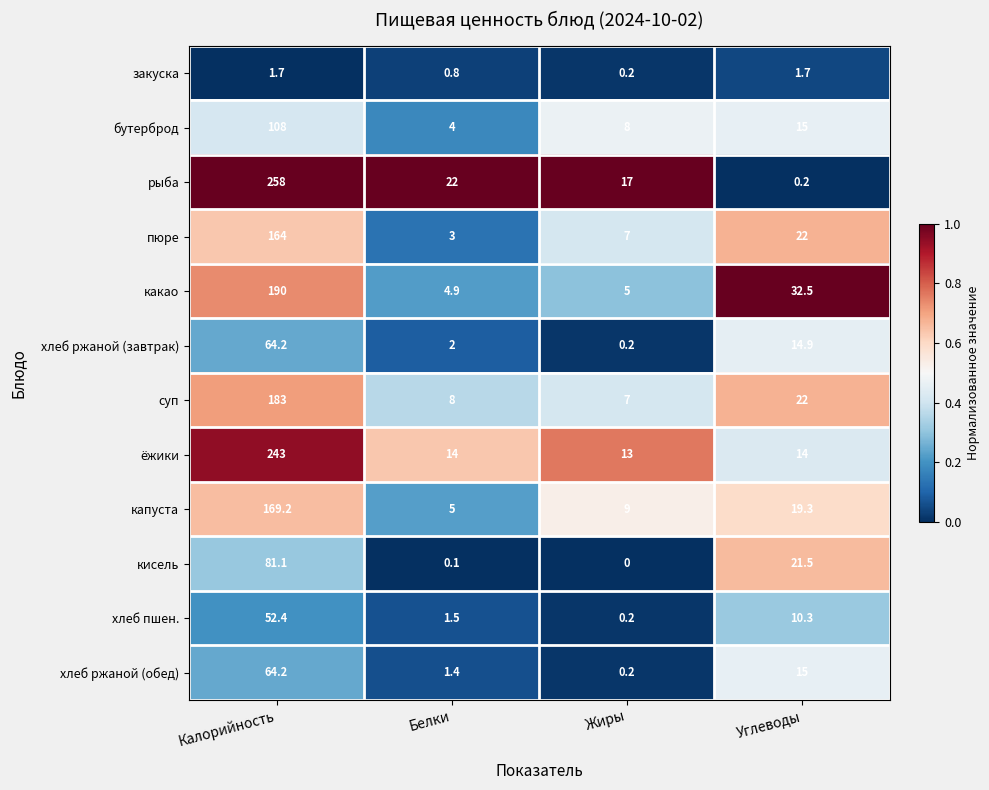

Count the number of categories in the chart.

4